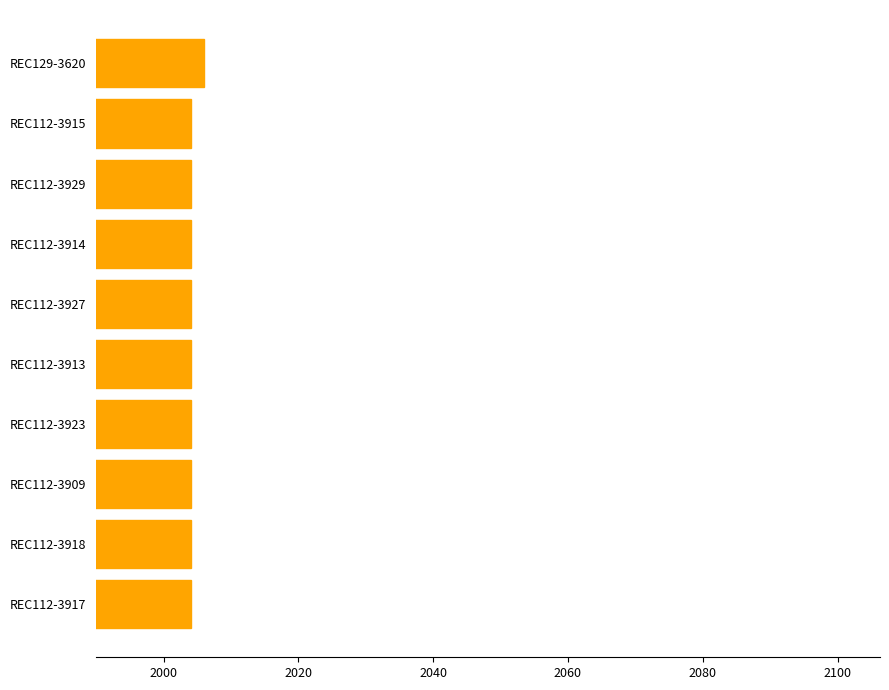

What position from the bottom is REC112-3915?

9